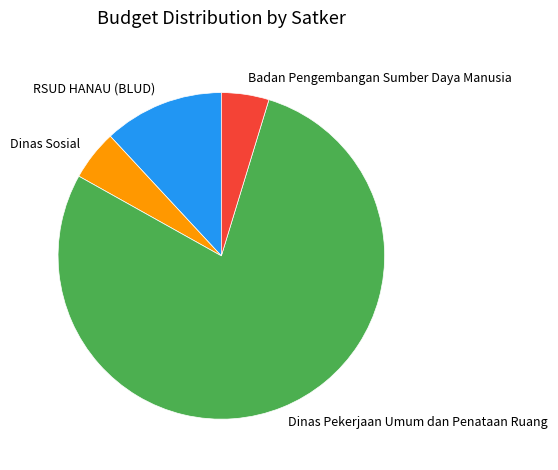

Is there any slice that represents more than half of the pie?

Yes